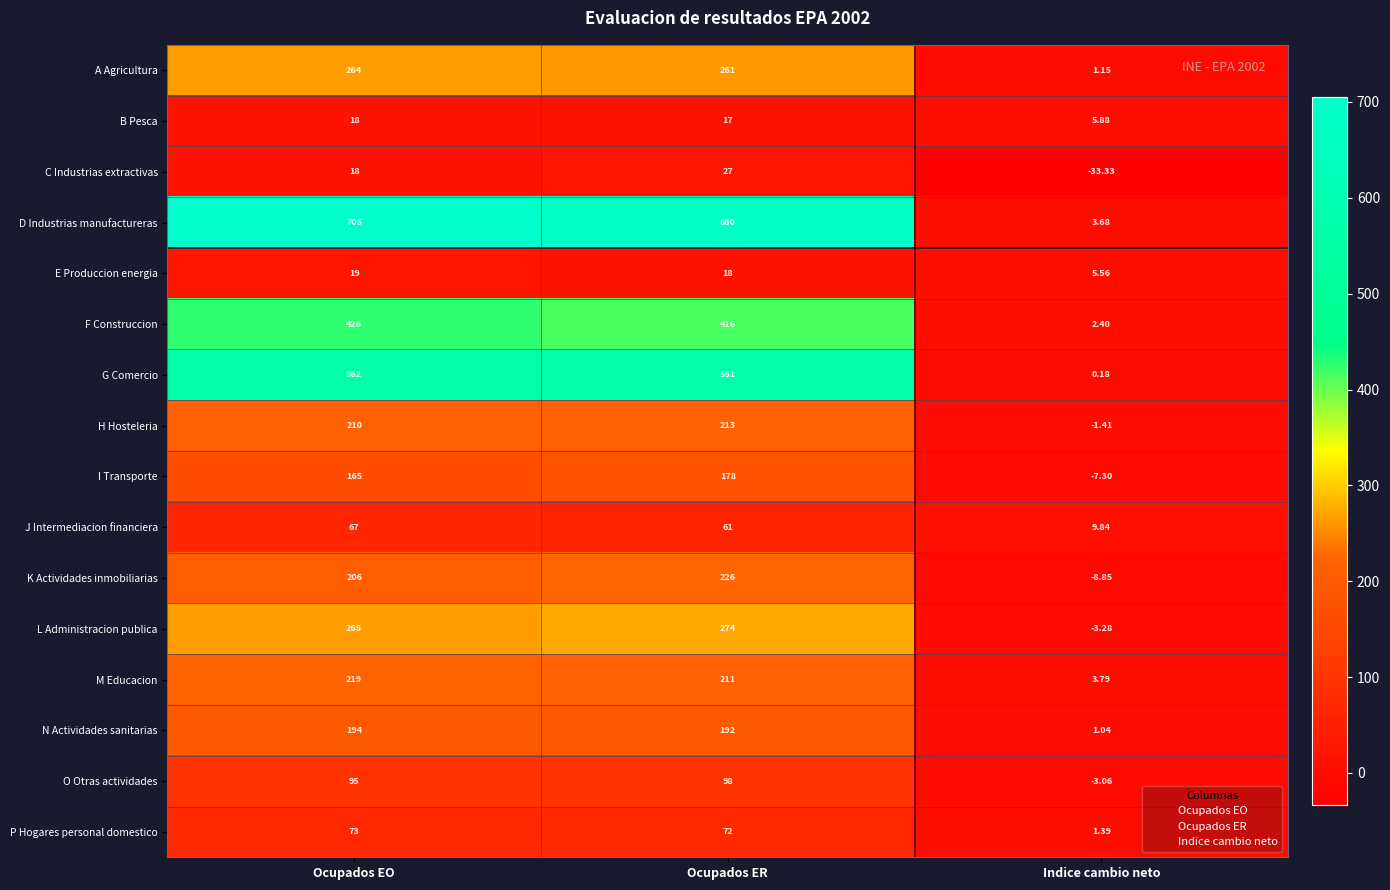

Which series has the largest total across all categories?

D Industrias manufactureras